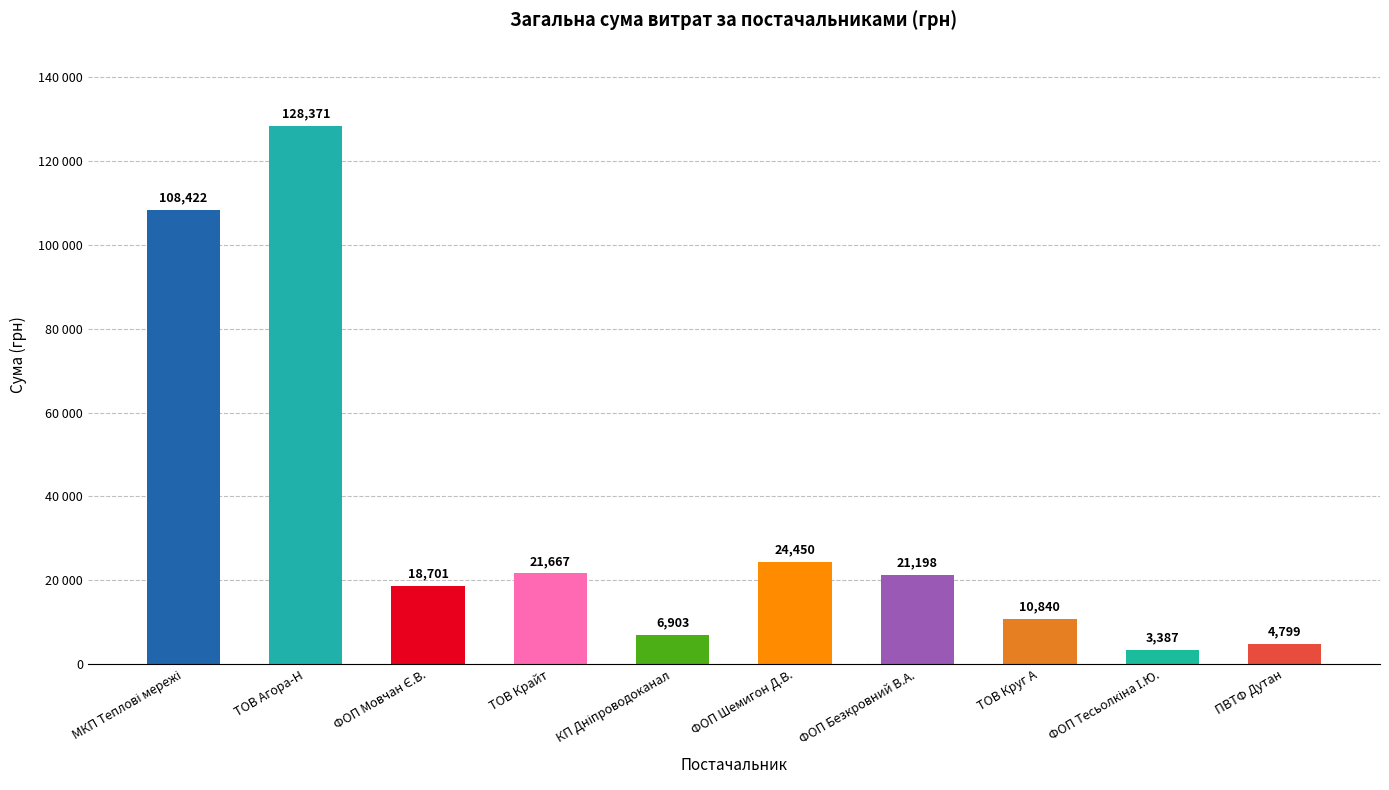

Are the bars horizontal?

No